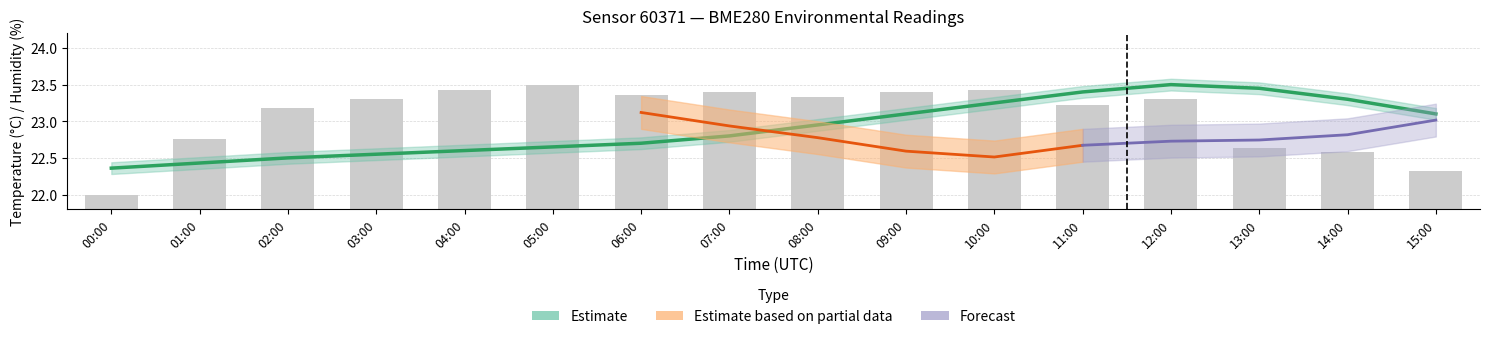

Is it true that the value at 14:00 is 22.6?

True